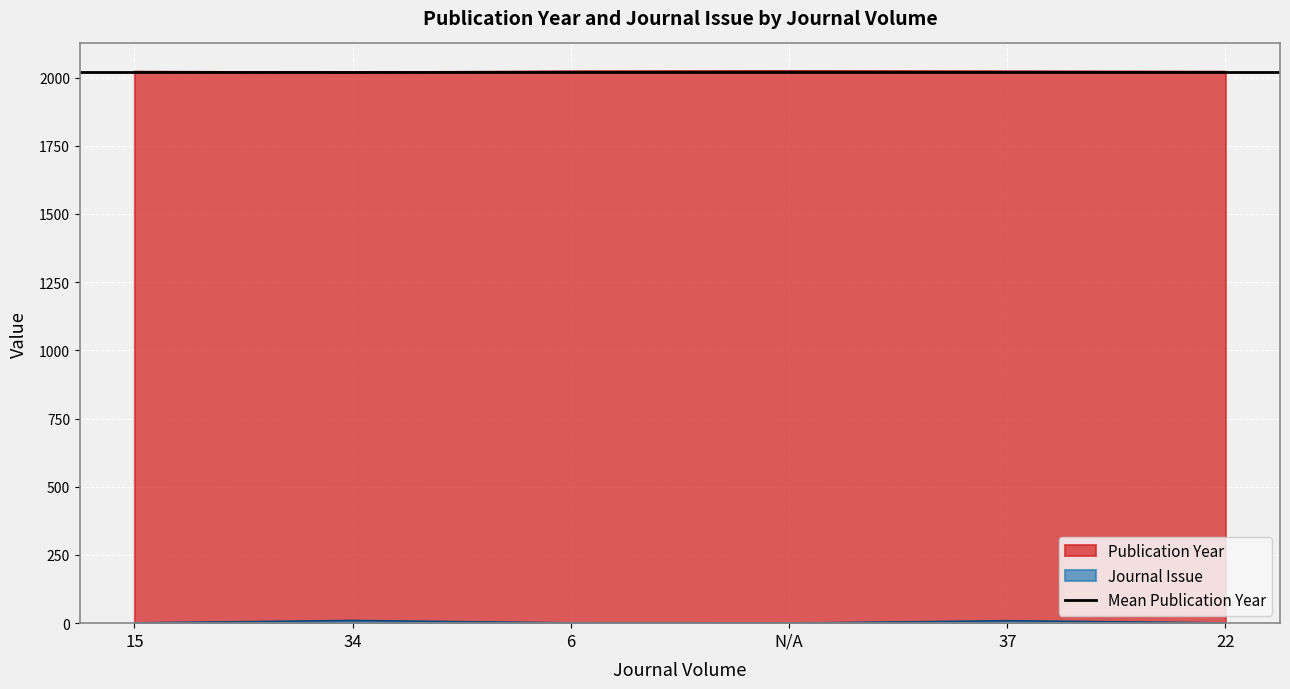

What is the value of the Publication Year point at the 5th from the left?

2023